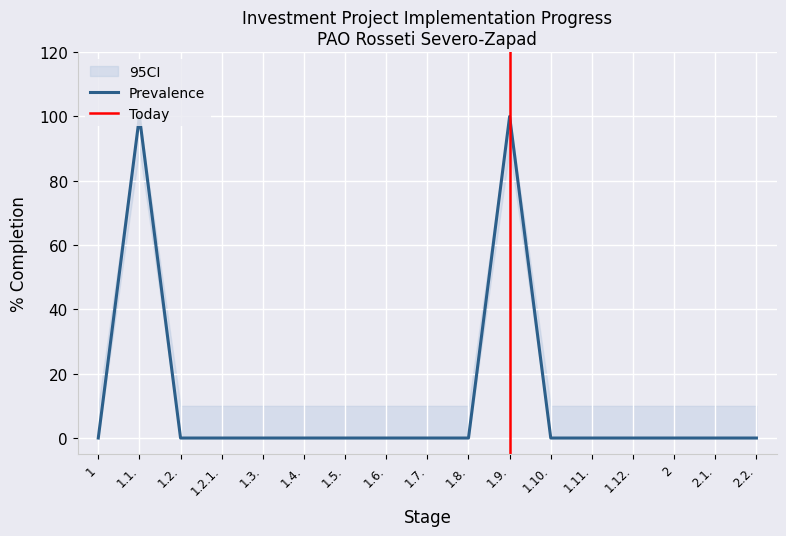

Between 1.7. and 1.12., which is larger?

1.7.